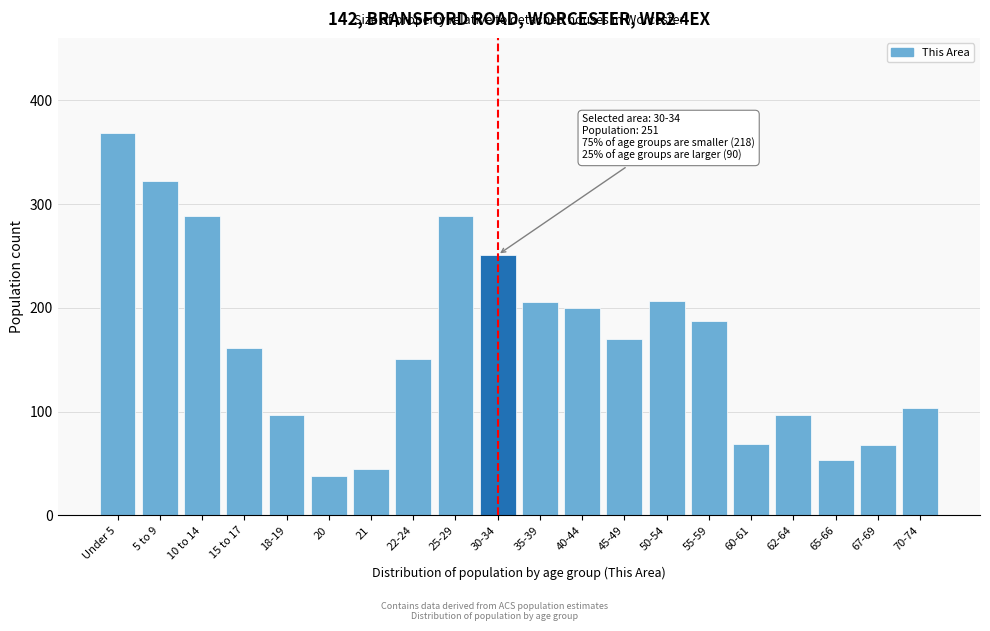

What is the sum of the values at 21 and Under 5?

413